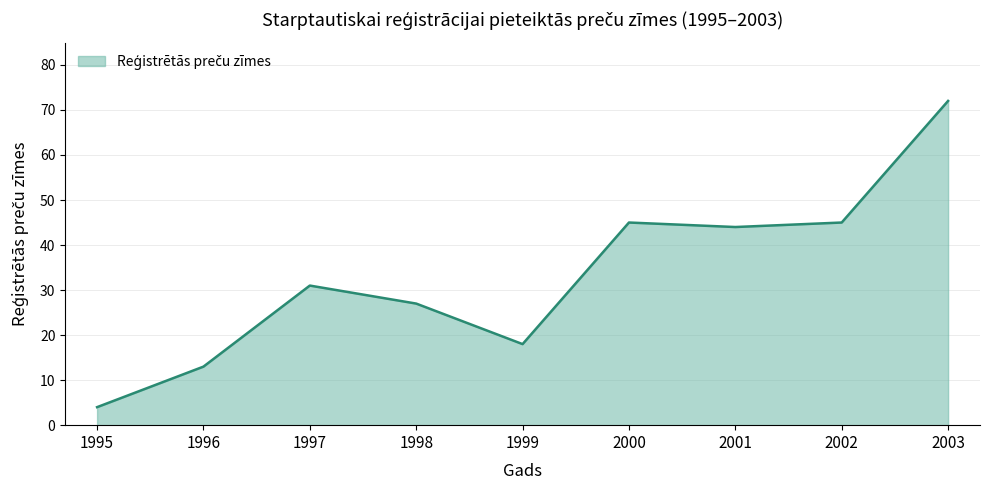

How many categories are shown in the chart?

9